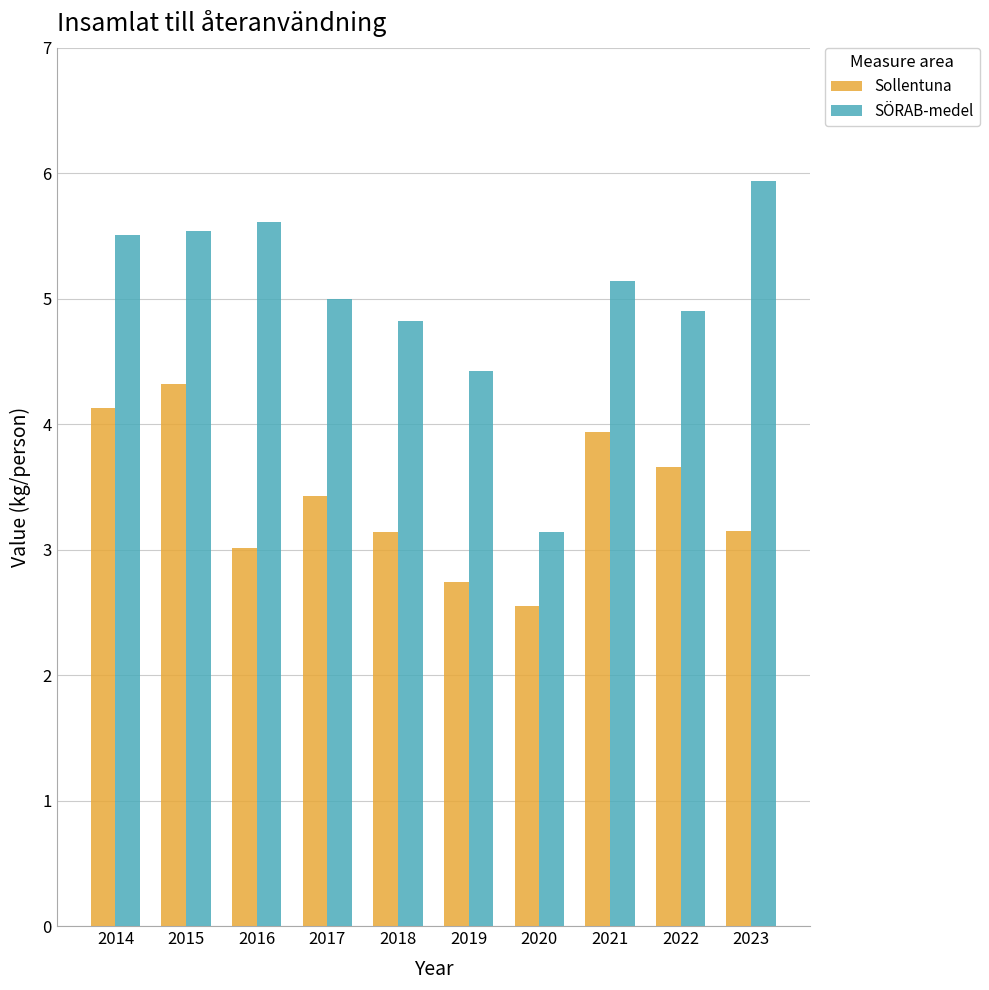

True or false: Sollentuna has a value of 4.3 at 2015.

True